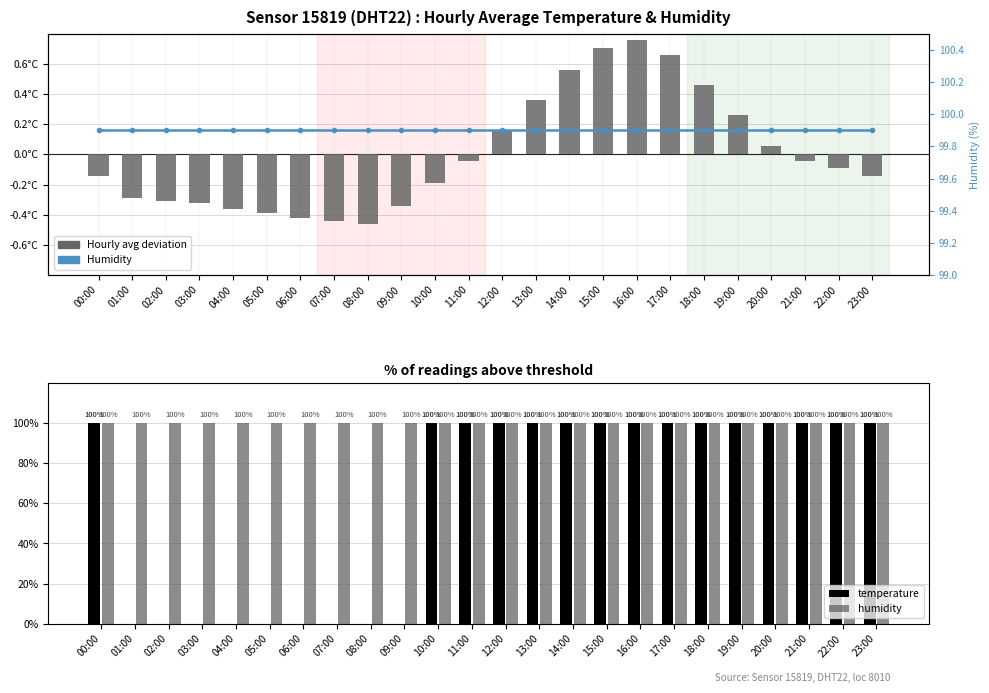

True or false: humidity has a value of 143.1 at 14:00.

False